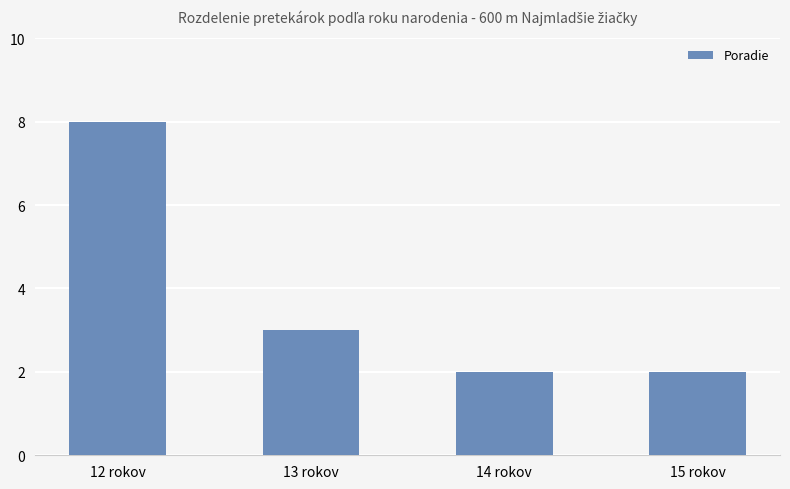

Reading left to right, list all the values displayed in this chart.

8	3	2	2